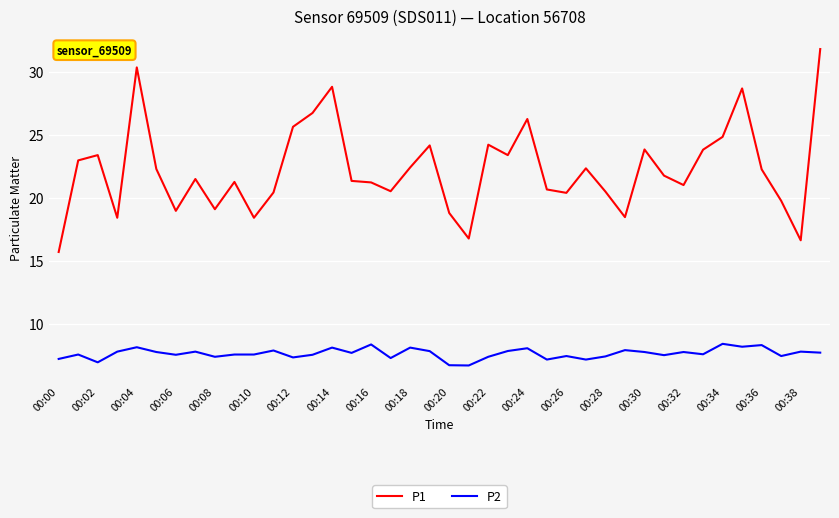

Rank the series by their average value, from lowest to highest.

P2, P1